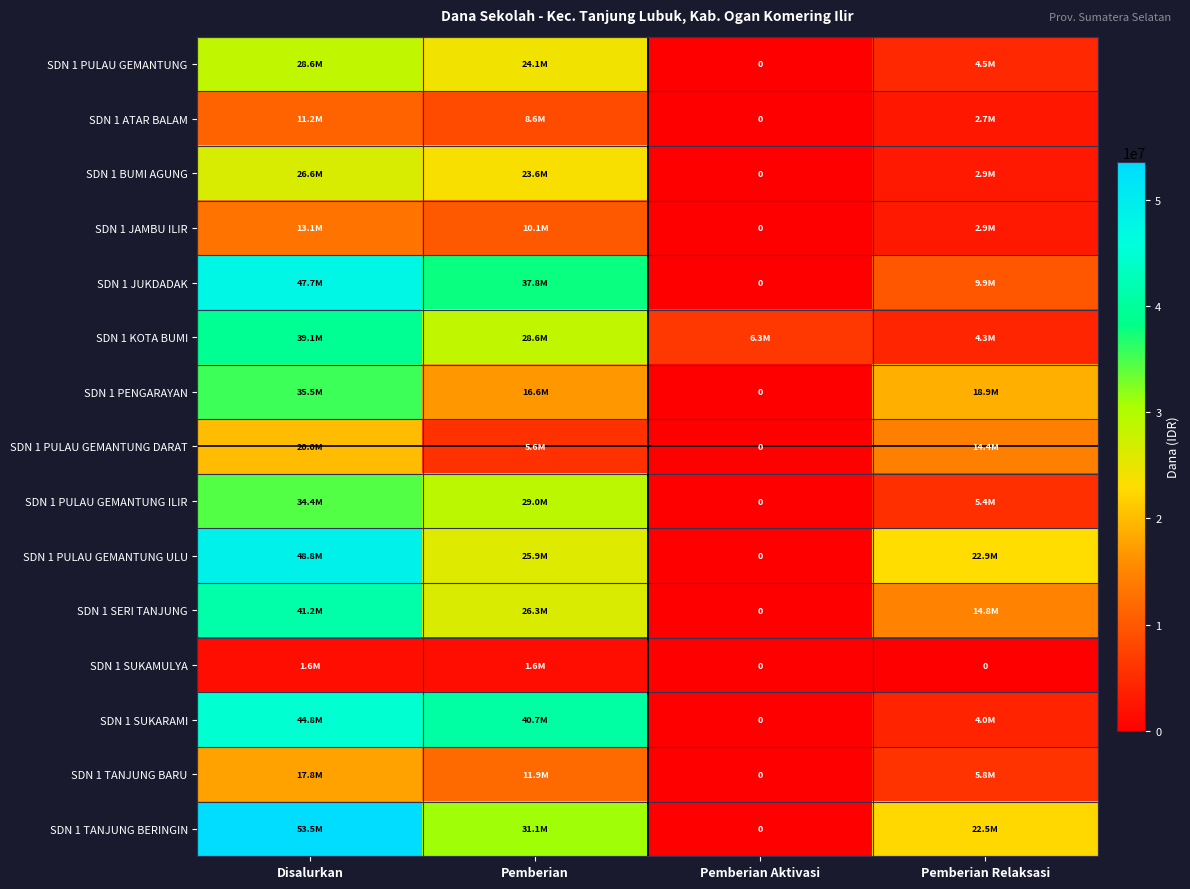

At which label is SDN 1 JUKDADAK closest to 23850000?

Pemberian